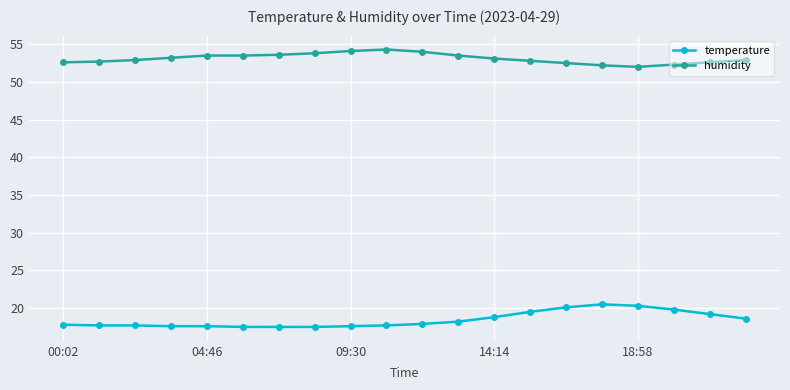

True or false: temperature and humidity intersect in this chart.

False